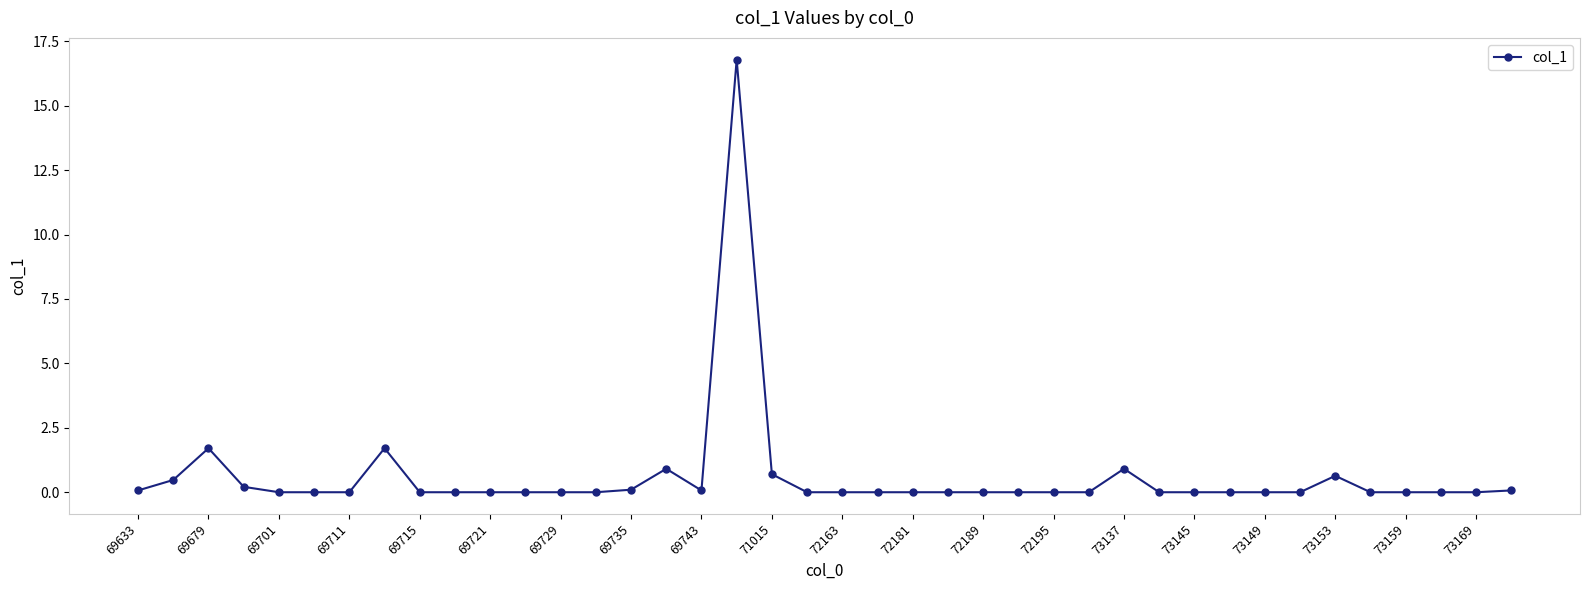

True or false: the data has more than 2 interior local peaks.

True